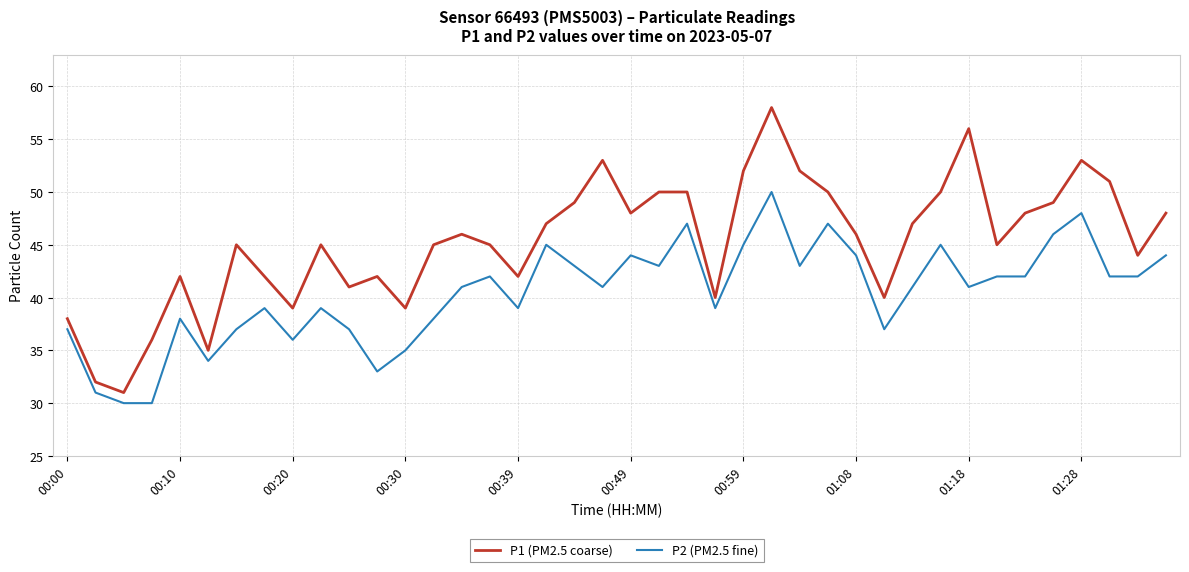

What is the lowest value of the P1 (PM2.5 coarse) series?

31